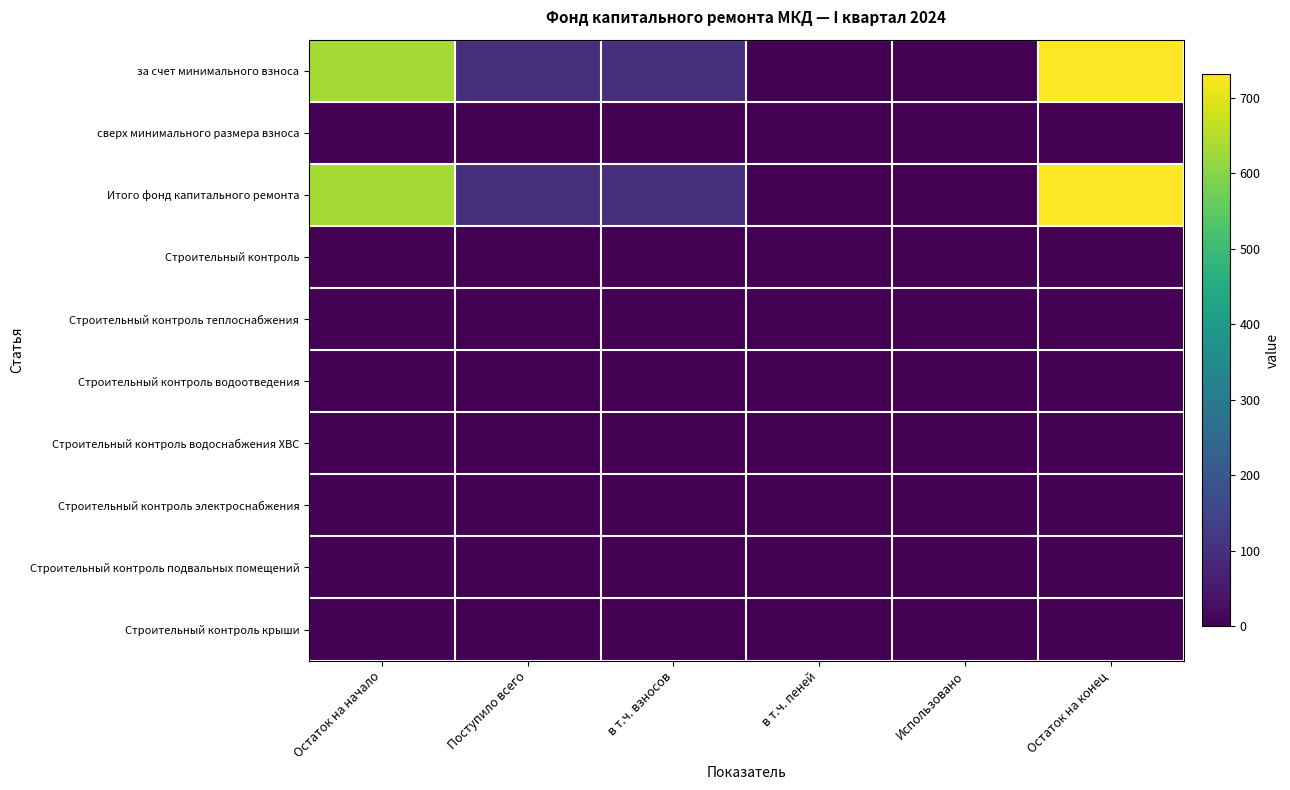

Which series has the widest spread of values?

за счет минимального взноса